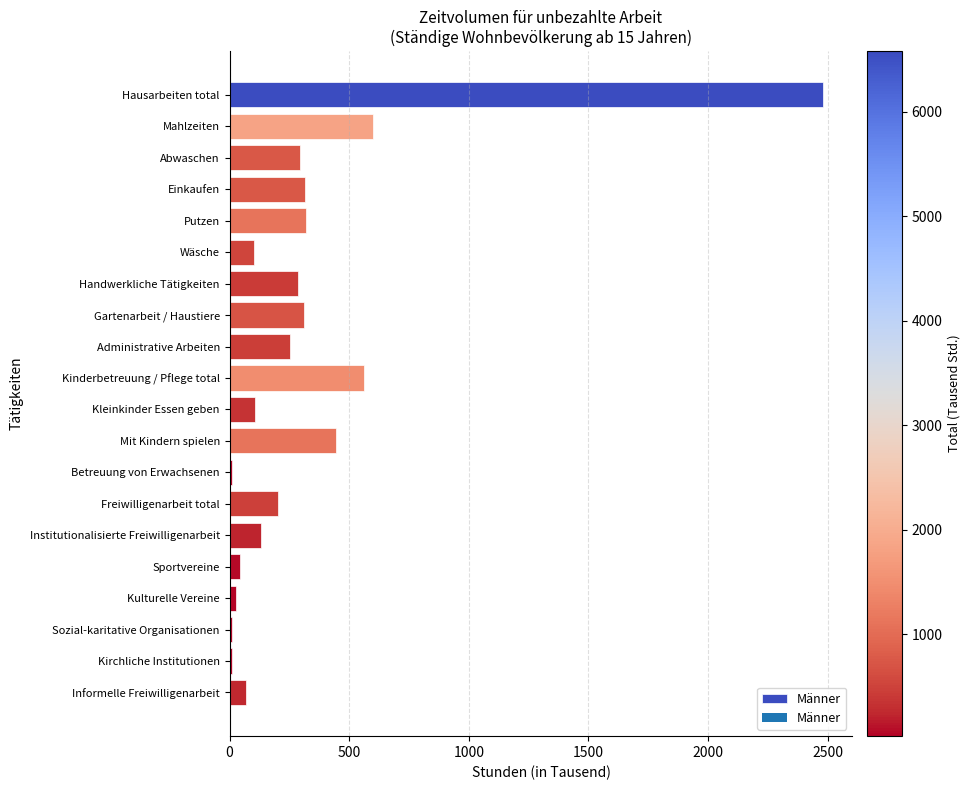

What is the label of the 11th bar from the top?

Kleinkinder Essen geben